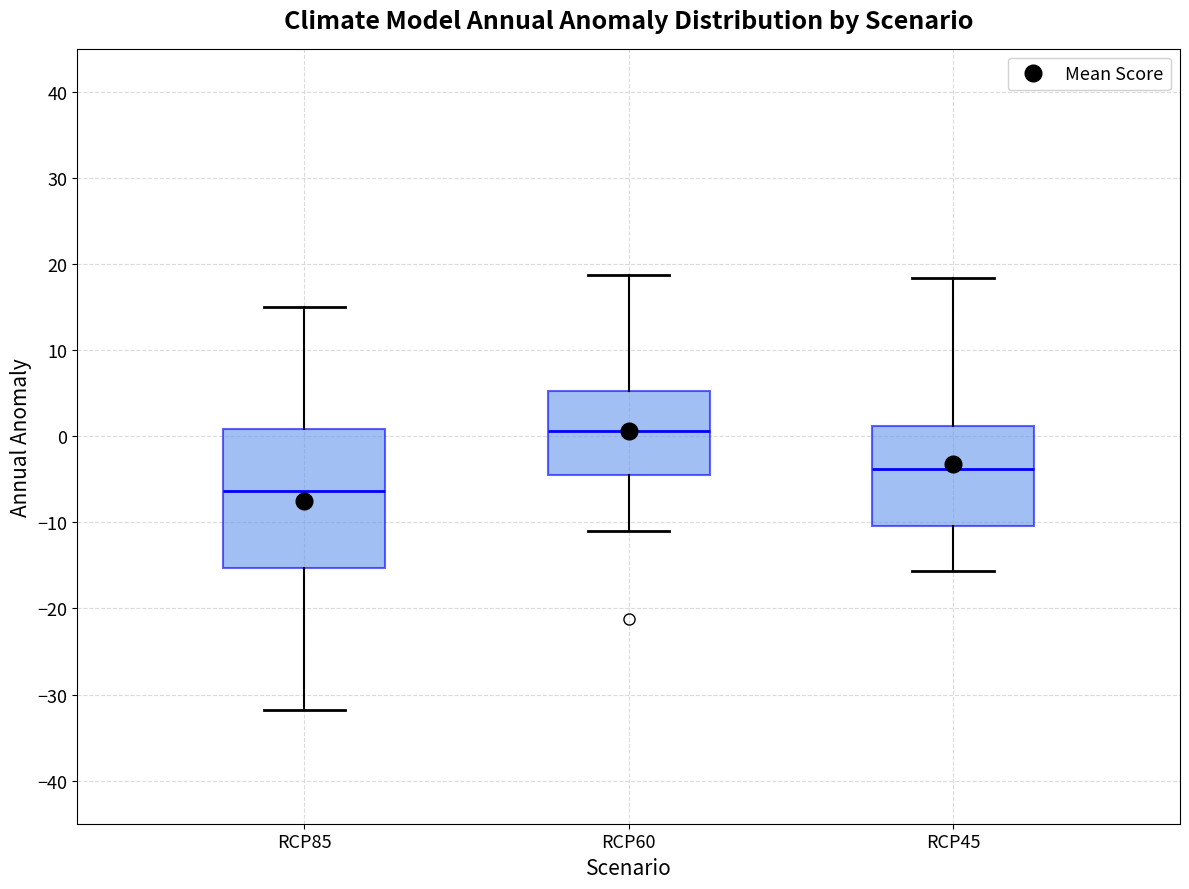

Comparing the boxes themselves (not the whiskers), which one is the tallest?

RCP85